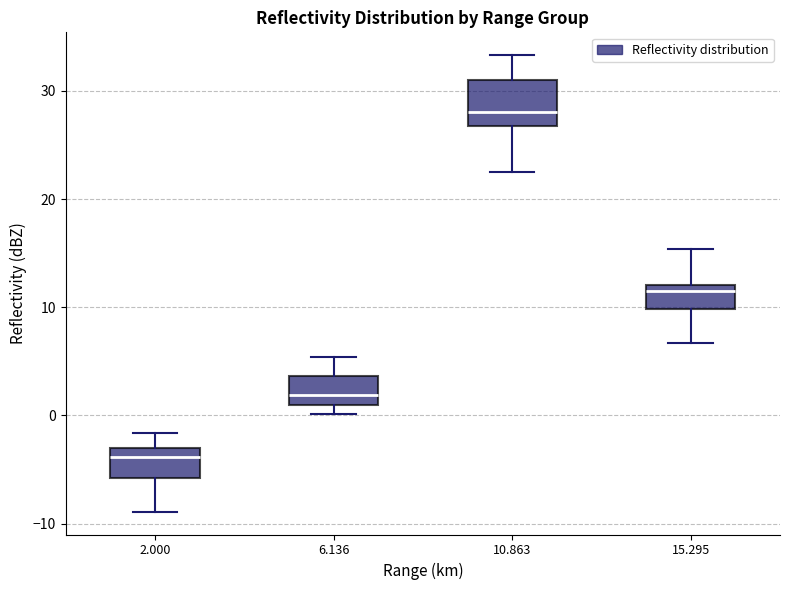

Reading left to right, transcribe this box plot: for each box, give where its median line is, the range the box spans, and where its two whiskers end, as read against the y-axis. The values are not printed on the chart, so give them approximately, as read against the axis.

2.000: median -4, box -6 to -3, whiskers -9 to -2
6.136: median 2, box 1 to 4, whiskers 0 to 5
10.863: median 28, box 27 to 31, whiskers 23 to 33
15.295: median 12 (just below the box's upper edge), box 10 to 12, whiskers 7 to 15